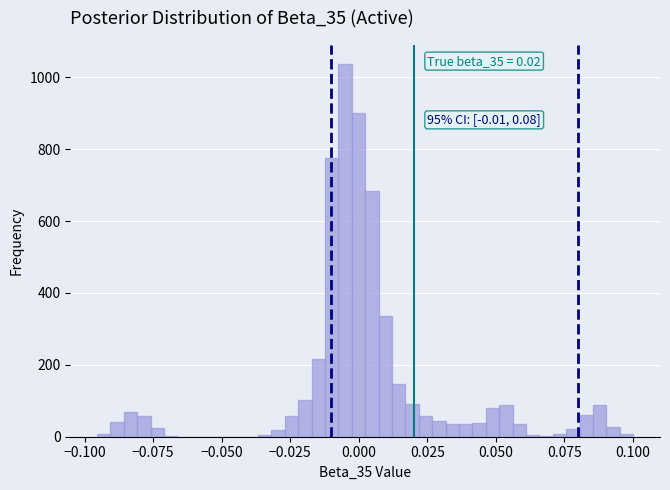

Read against the x-axis, roughly where is the centre of the tallest bar?

-0.005